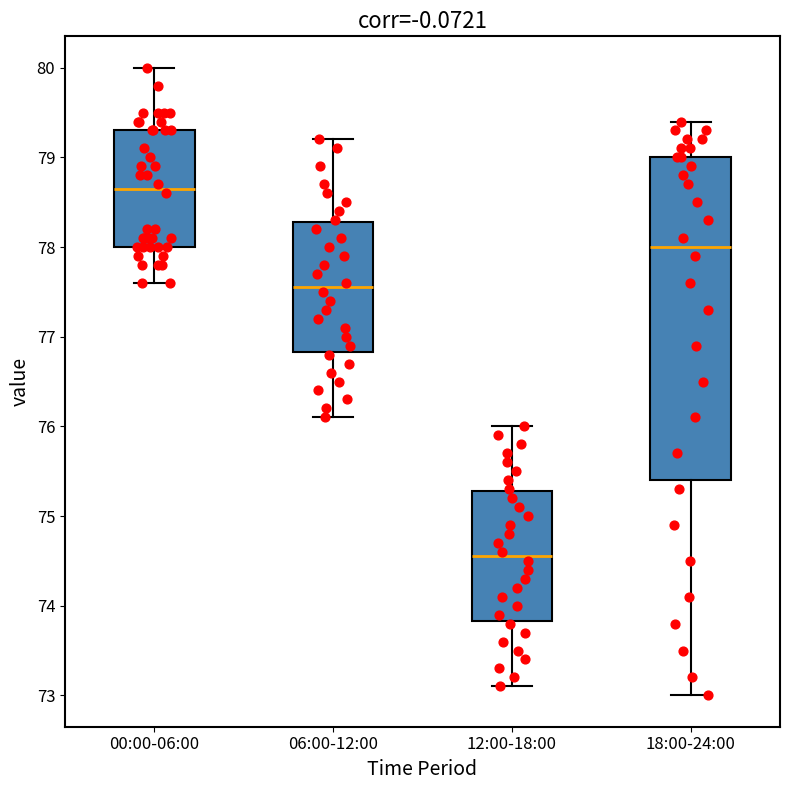

Reading left to right, transcribe this box plot: for each box, give where its median line is, the range the box spans, and where its two whiskers end, as read against the y-axis. The values are not printed on the chart, so give them approximately, as read against the axis.

00:00-06:00: median 78.7, box 78.0 to 79.3, whiskers 77.6 to 80.0
06:00-12:00: median 77.6, box 76.8 to 78.3, whiskers 76.1 to 79.2
12:00-18:00: median 74.6, box 73.8 to 75.3, whiskers 73.1 to 76.0
18:00-24:00: median 78.0, box 75.4 to 79.0, whiskers 73.0 to 79.4